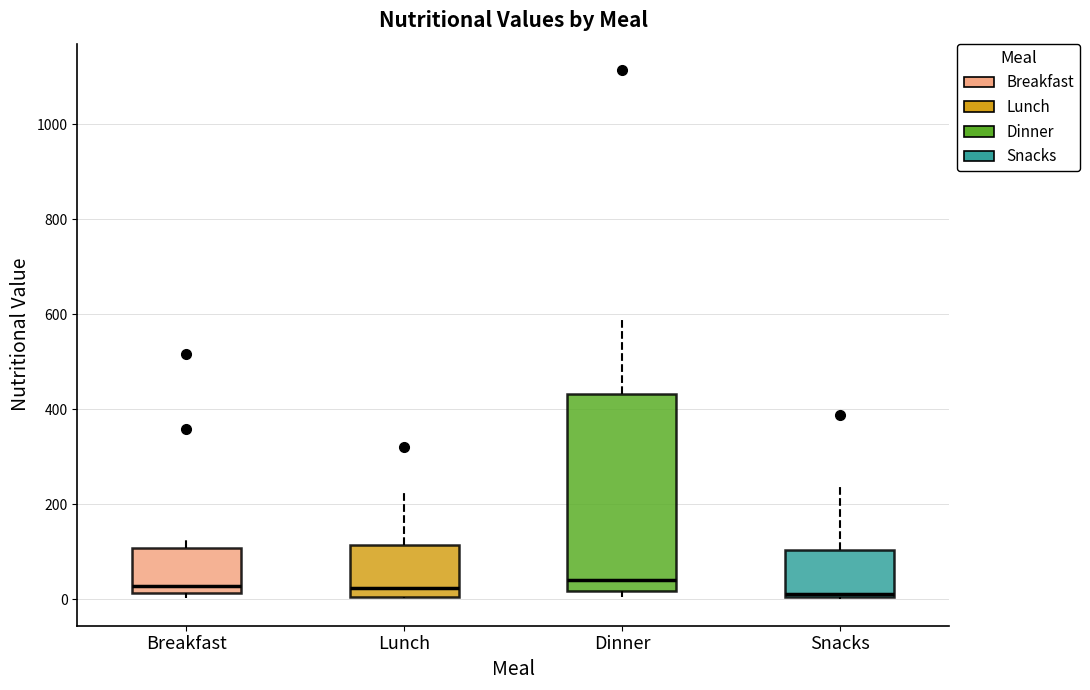

Reading left to right, read every box against the y-axis: the position of its median line, the range the box covers, and the ends of its whiskers. The values are not printed on the chart, so give them approximately, as read against the axis.

Breakfast: median 20 (just above the box's lower edge), box 20 to 100, whiskers 0 to 120
Lunch: median 20, box 0 to 120, whiskers 0 to 240
Dinner: median 40, box 20 to 440, whiskers 0 to 600
Snacks: median 20, box 0 to 100, whiskers 0 to 240